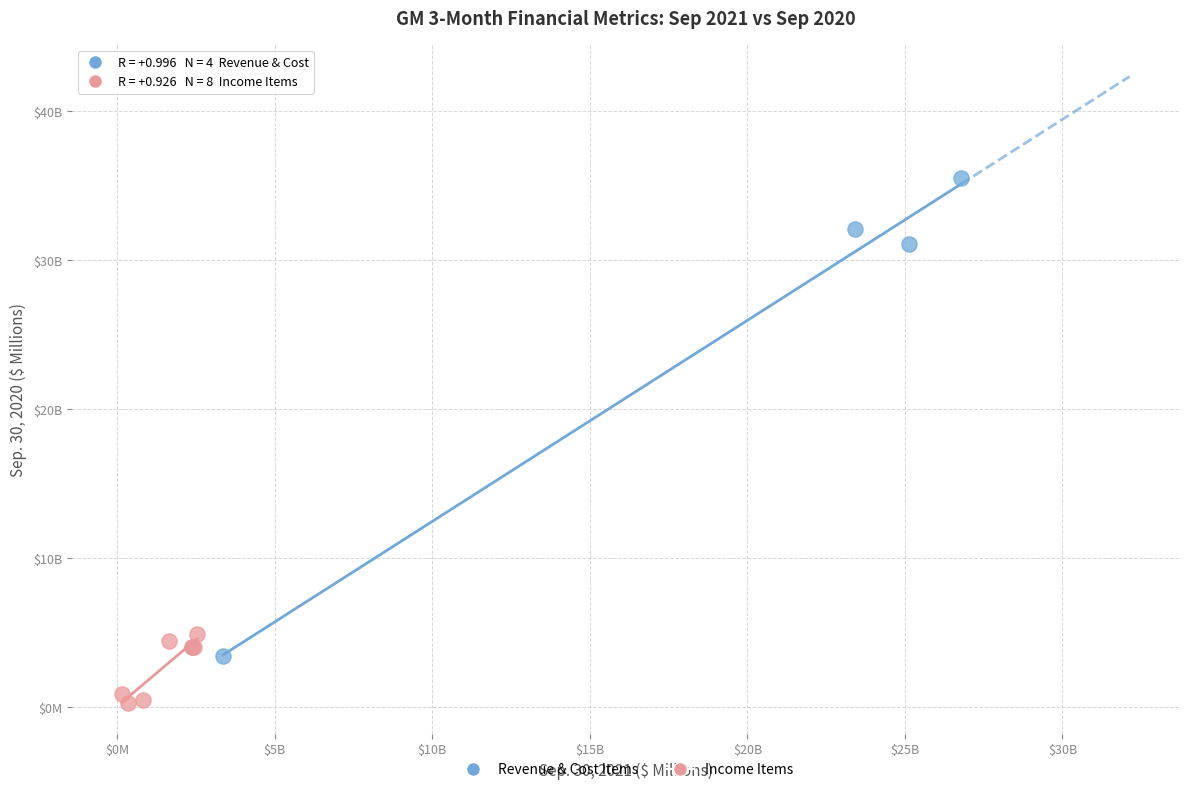

Which series reaches the maximum Y coordinate?

Revenue & Cost Items